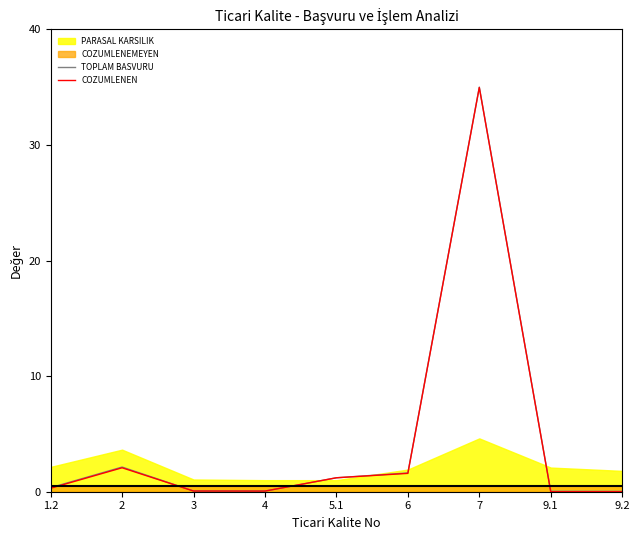

At which category does COZUMLENEN reach its first local peak?

2